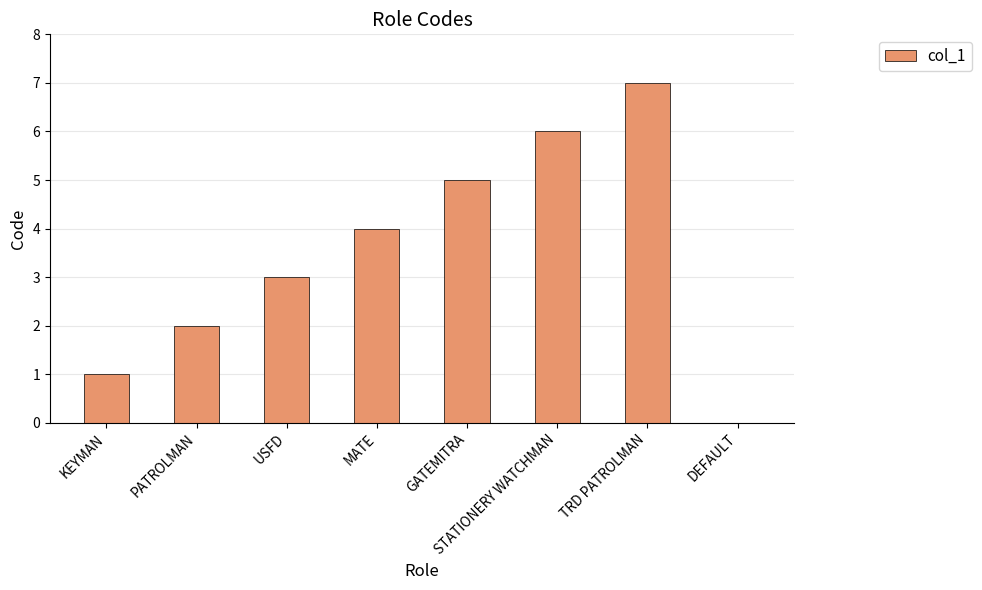

What is the sum of all values?

28